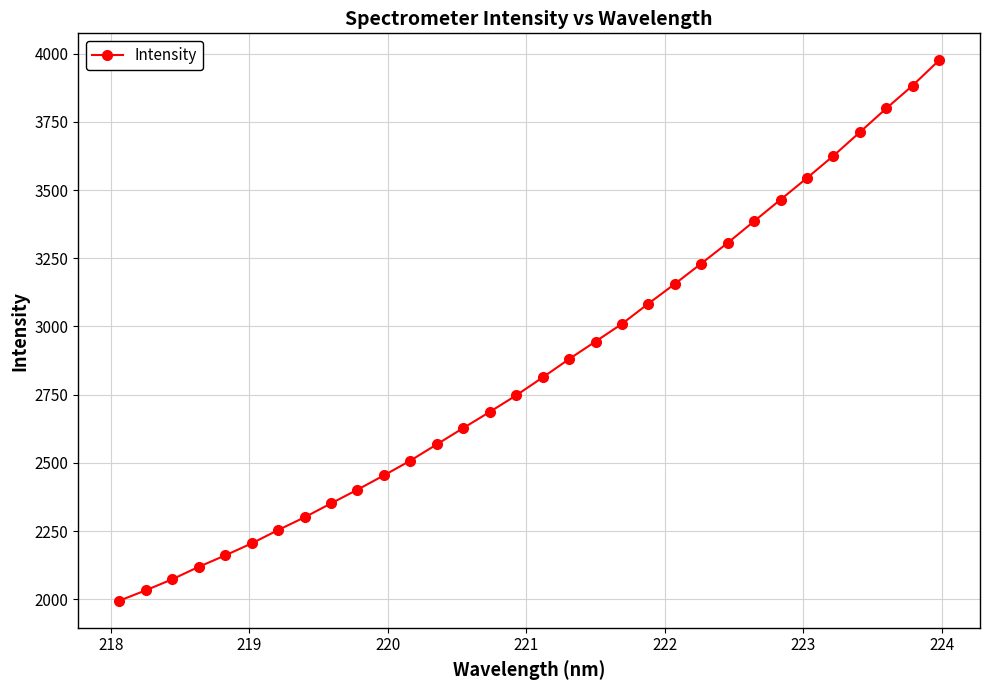

What is the sum of all values?

91295.1